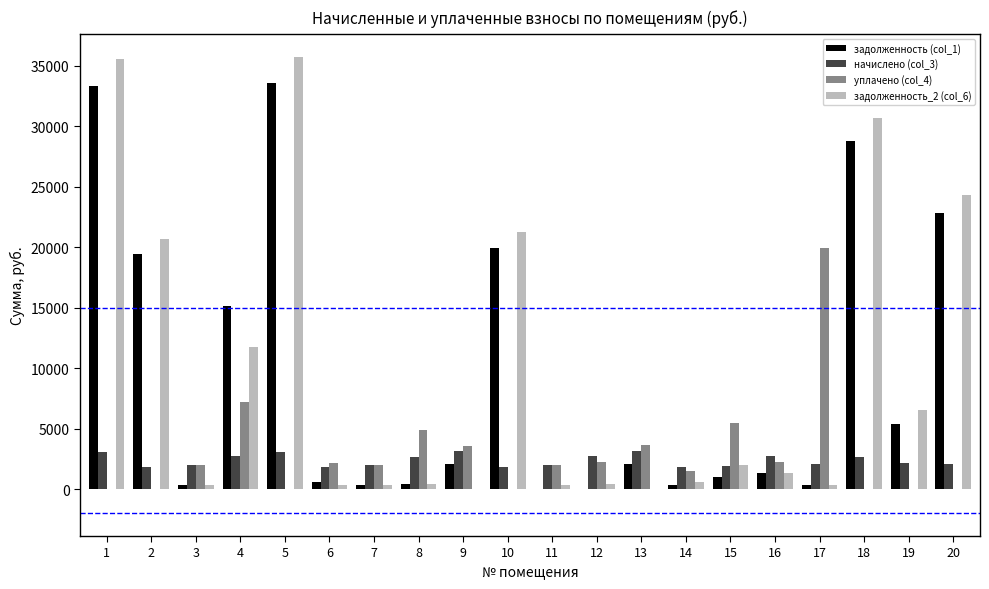

Is the value of начислено (col_3) at 18 greater than the value of задолженность_2 (col_6) at 14?

Yes